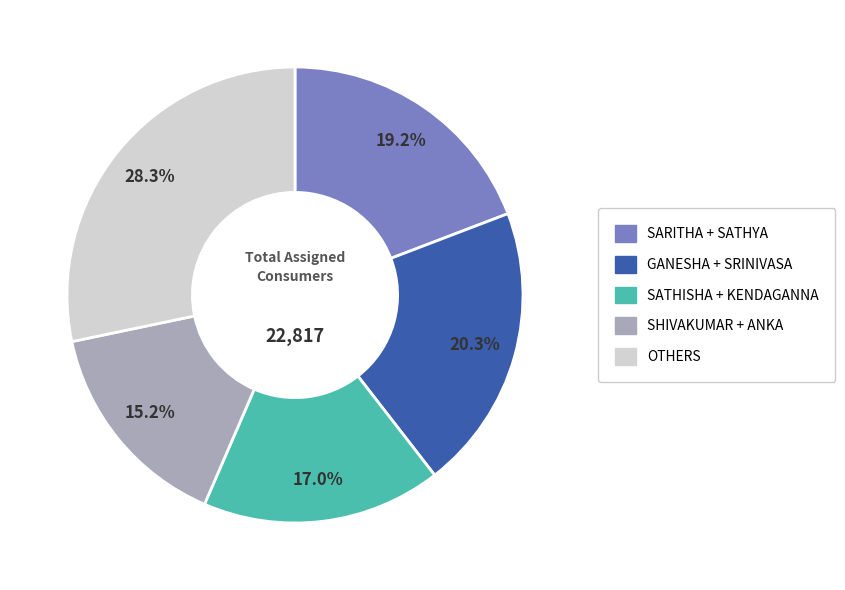

Does any single category account for the majority?

No